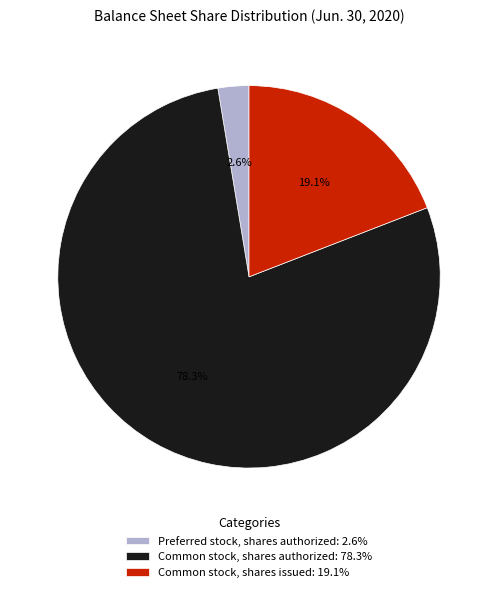

How many slices are in this pie chart?

3